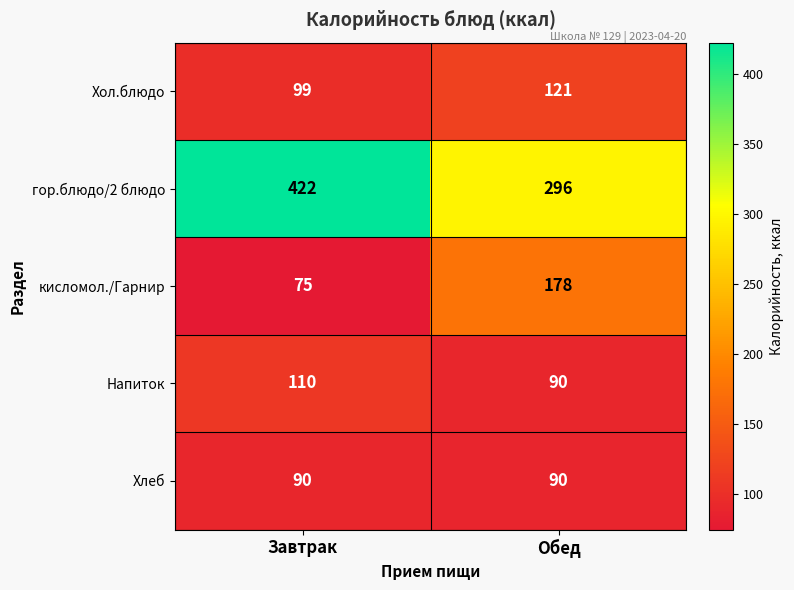

What is the difference between the maximum and minimum values in the Хол.блюдо series?

22